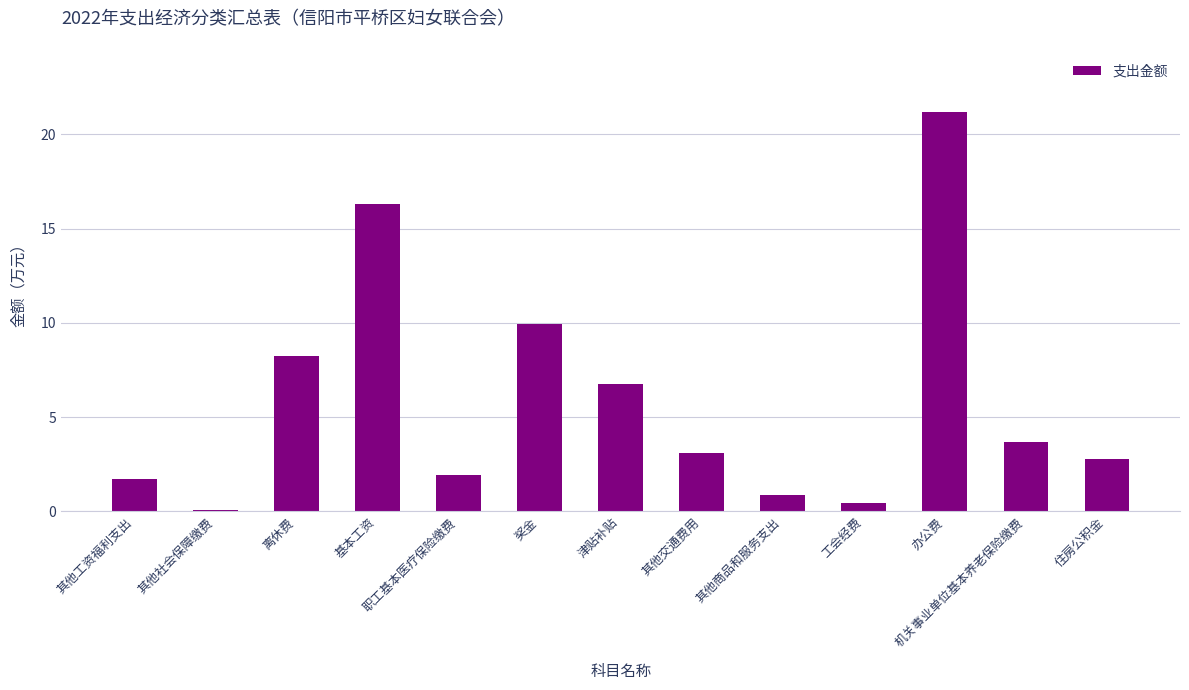

Are the bars grouped side by side (vs. stacked)?

No